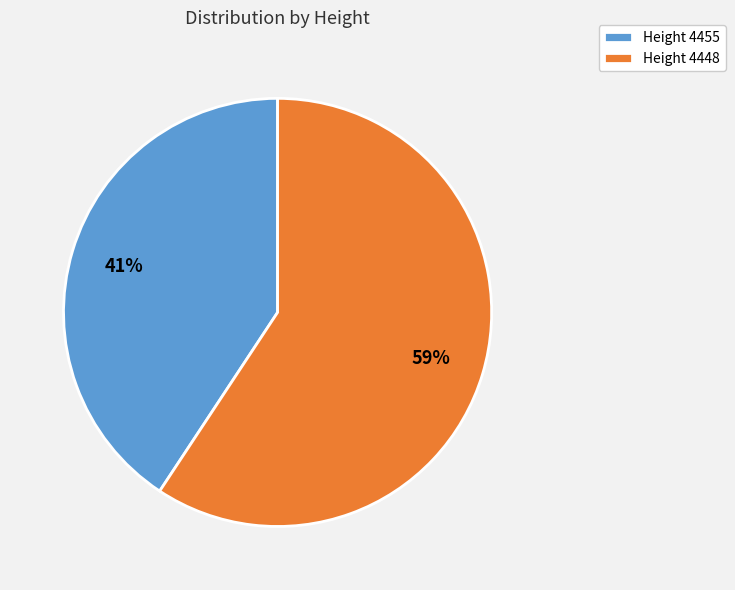

Is there any slice that represents more than half of the pie?

Yes